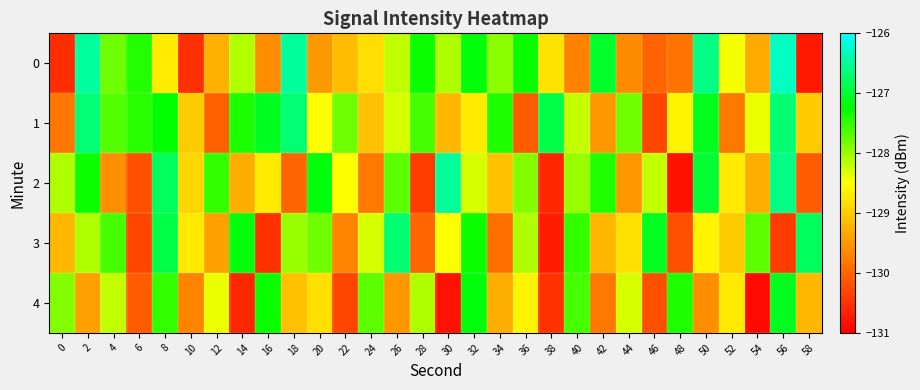

What is the smallest value displayed?

-130.9